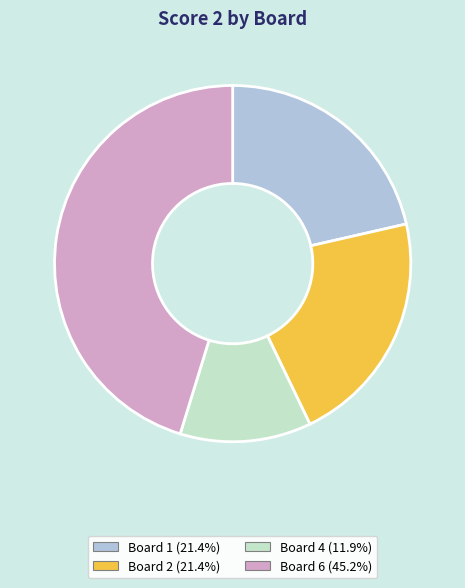

Does any single category account for the majority?

No